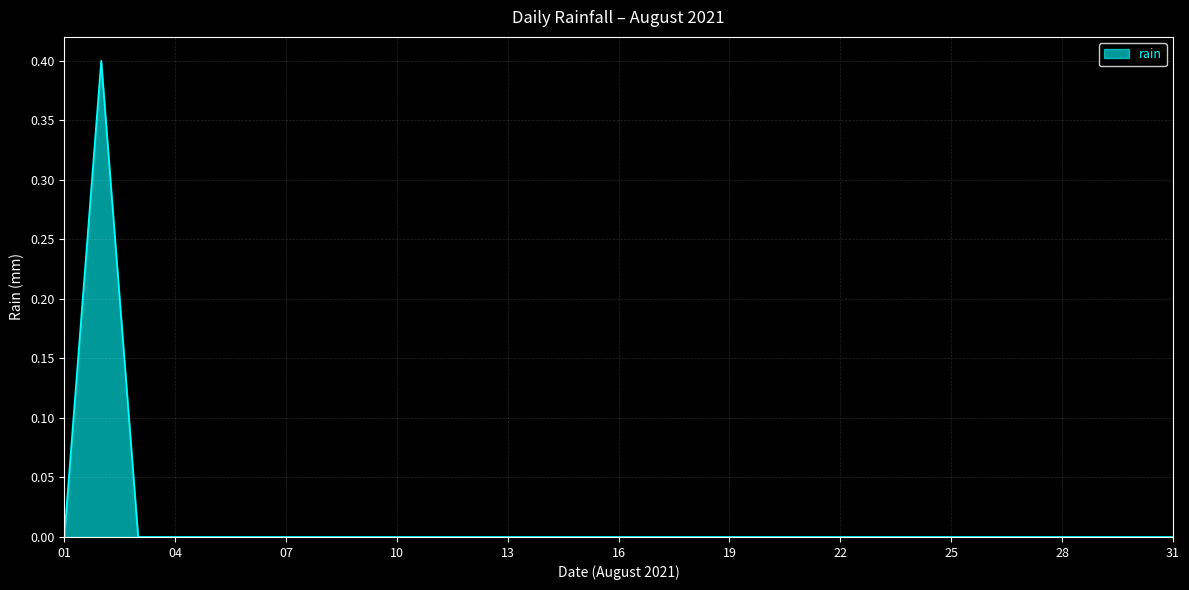

What is the maximum value shown in the chart?

0.4